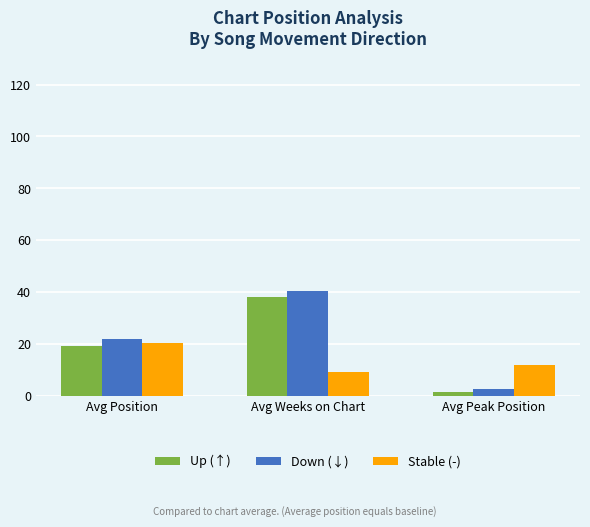

What is the greatest value displayed?

40.5